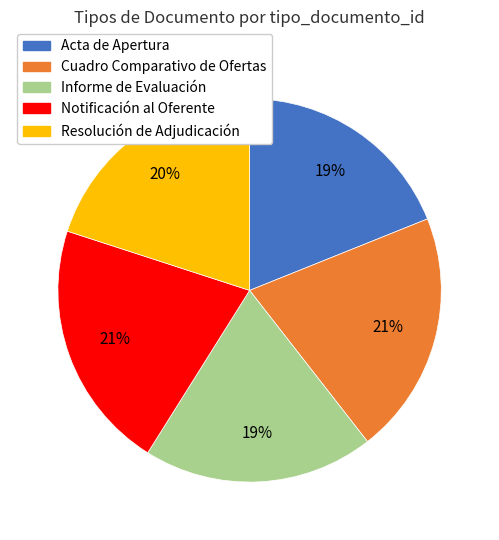

To the nearest percent, what percentage of the pie is Acta de Apertura?

19%